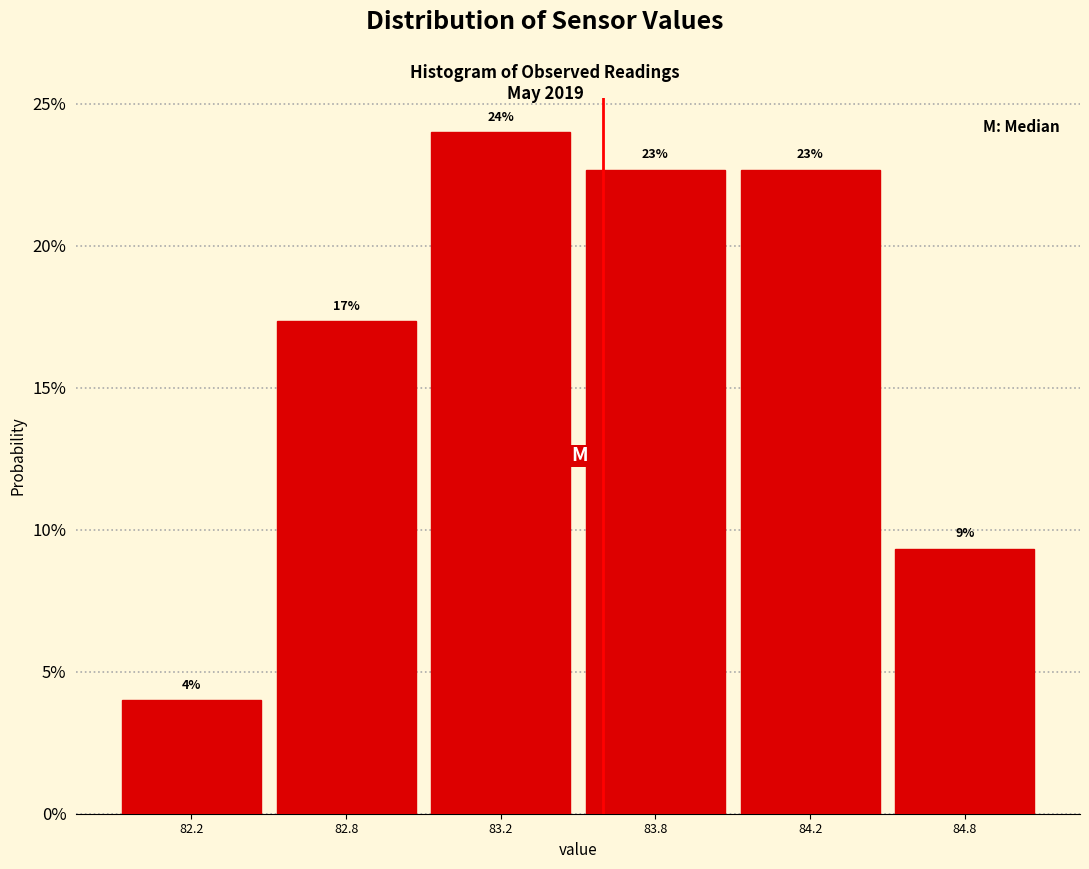

Does the chart contain any negative values?

No